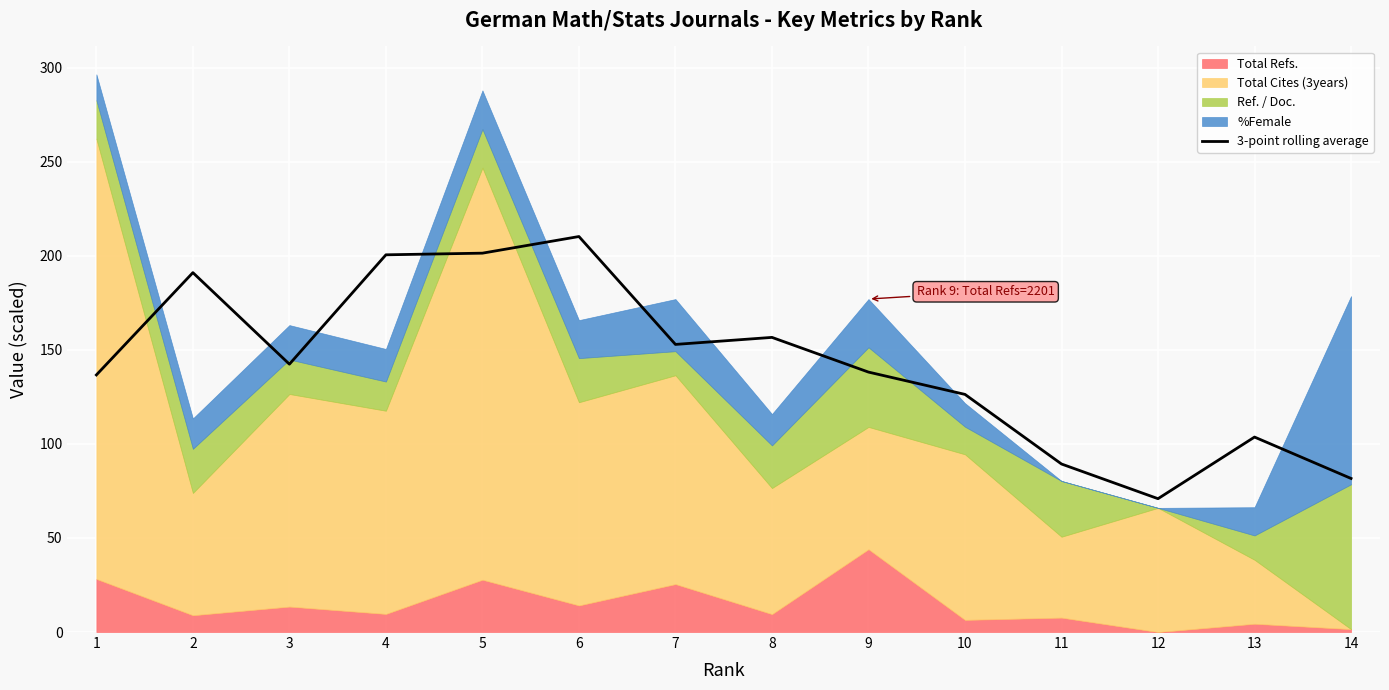

Rank the categories by value from lowest to highest.

12, 14, 11, 13, 10, 1, 9, 3, 7, 8, 2, 4, 5, 6